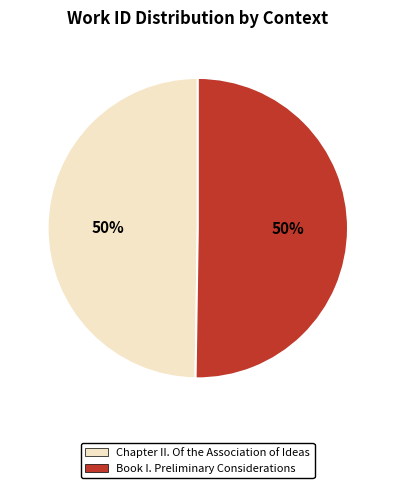

To the nearest percent, what is the combined percentage of Book I. Preliminary Considerations and Chapter II. Of the Association of Ideas?

100%